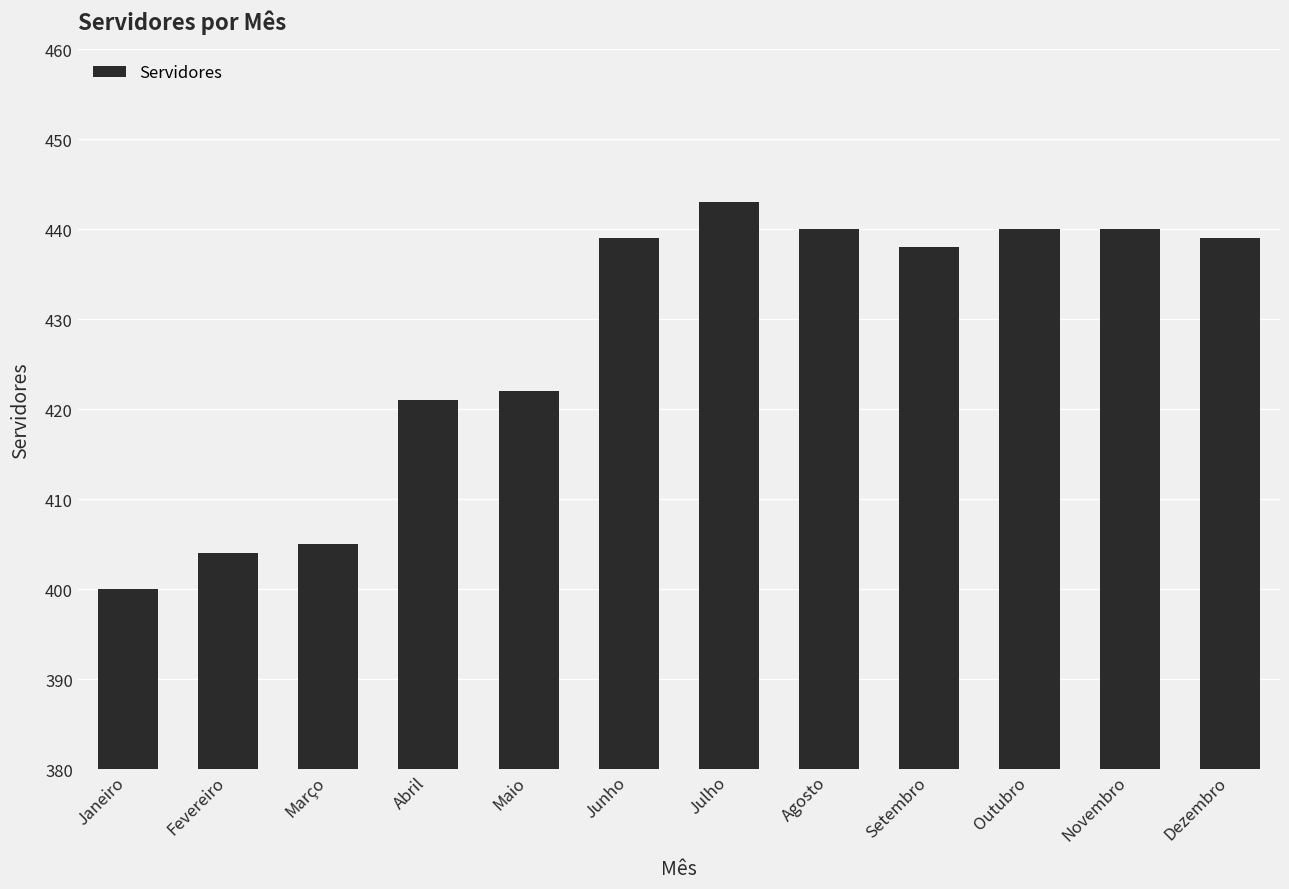

True or false: the data shows 440 at Outubro.

True